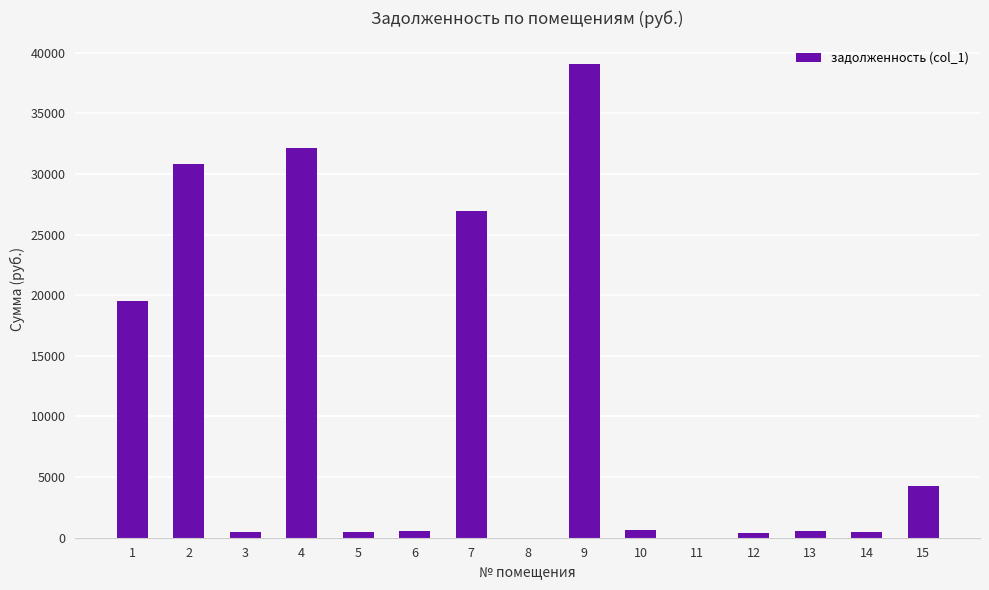

What is the average value?

10412.6